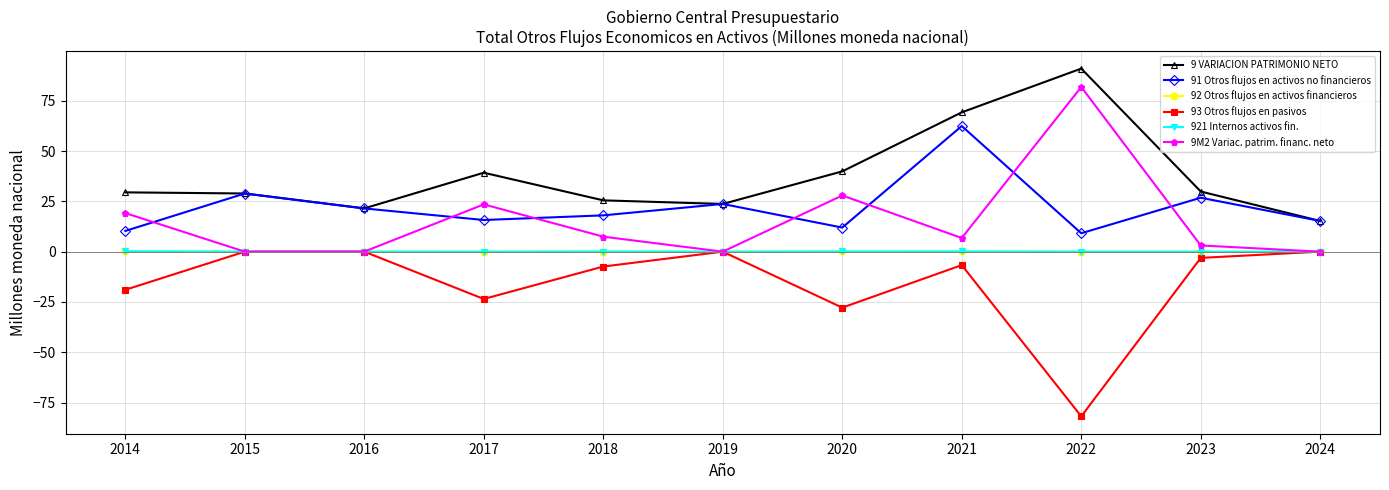

At which label does 92 Otros flujos en activos financieros reach its minimum?

2017